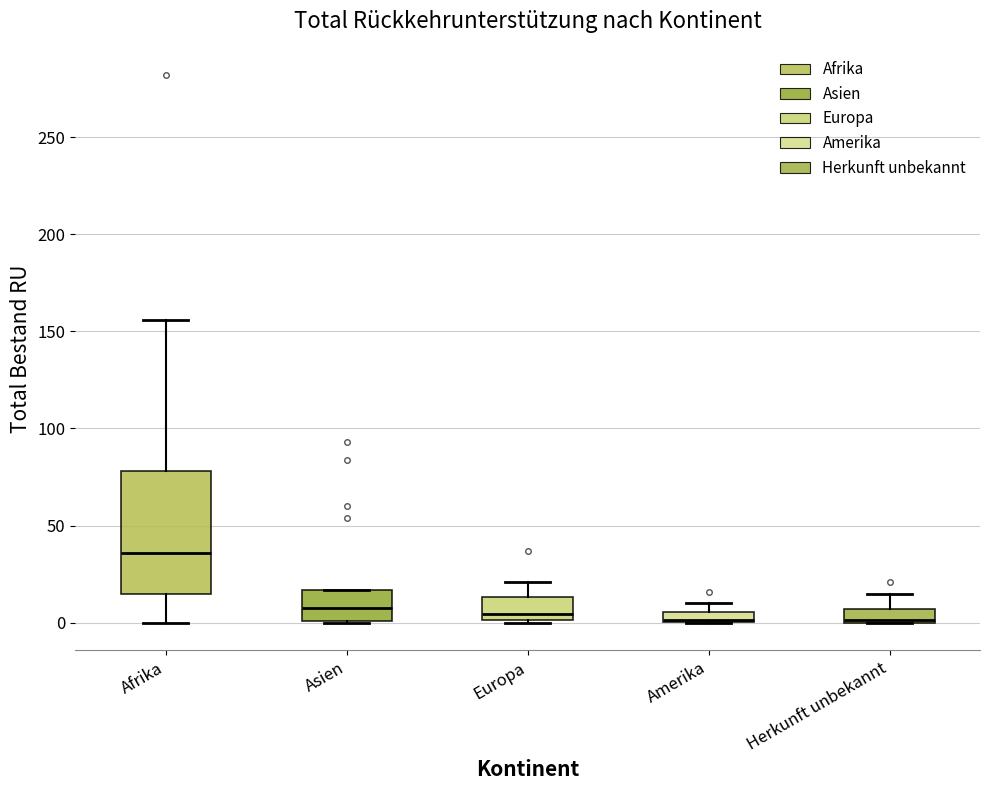

Where is the lower edge of the box for Europa on the y-axis? The values are not printed on the chart, so give them approximately, as read against the axis.

0